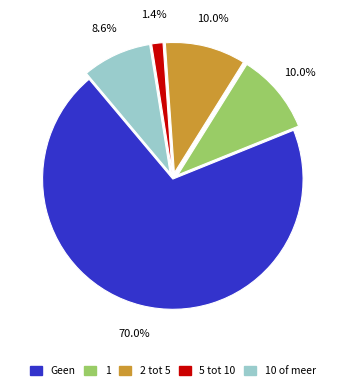

Is there any slice that represents more than half of the pie?

Yes